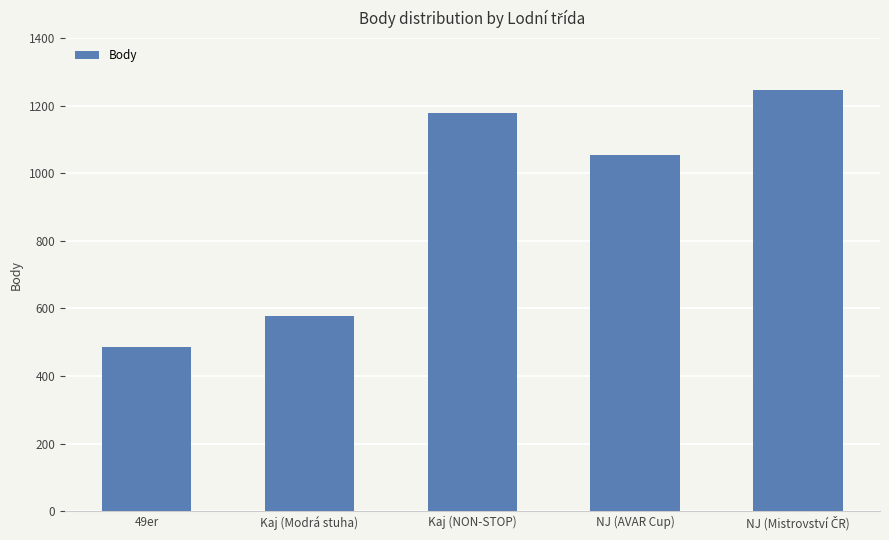

Is it true that the value at 49er is 486?

True